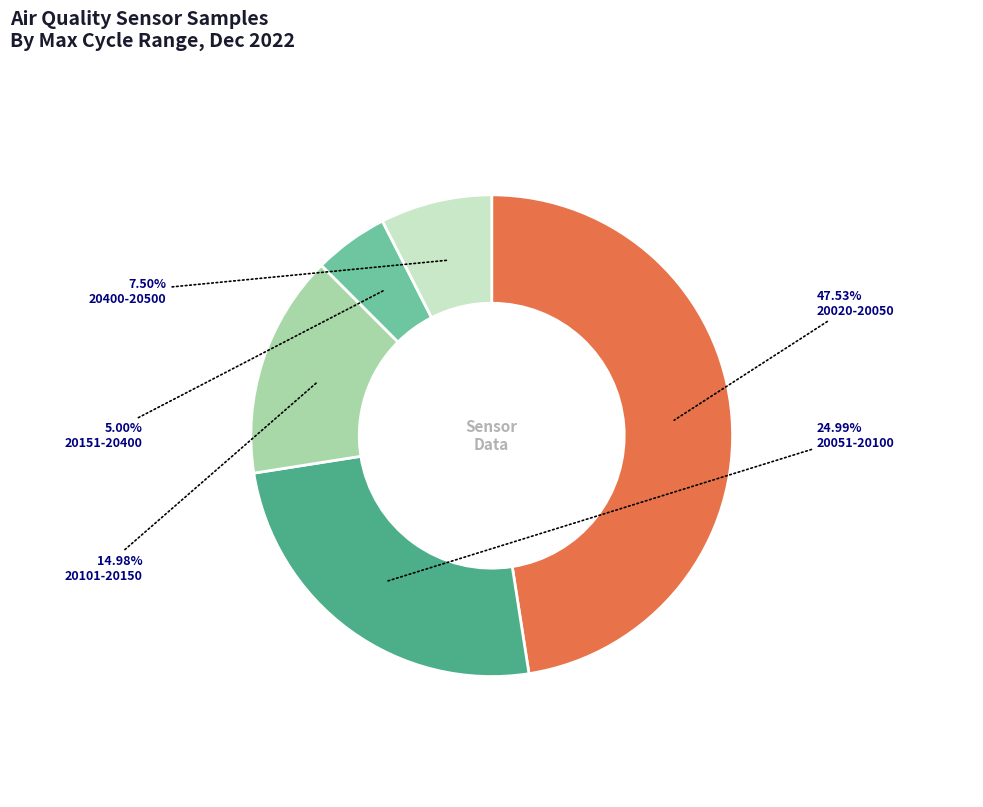

Rank the categories by value from highest to lowest.

20020-20050, 20051-20100, 20101-20150, 20400-20500, 20151-20400